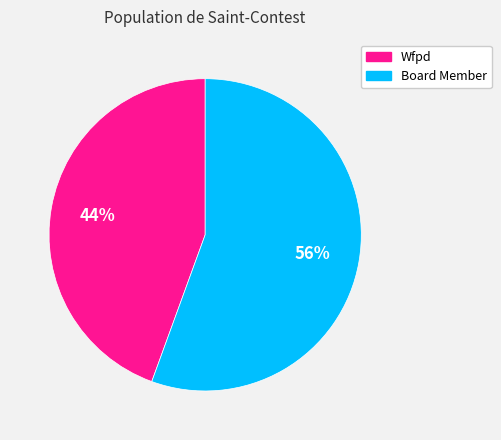

Which slice is the largest?

Board Member